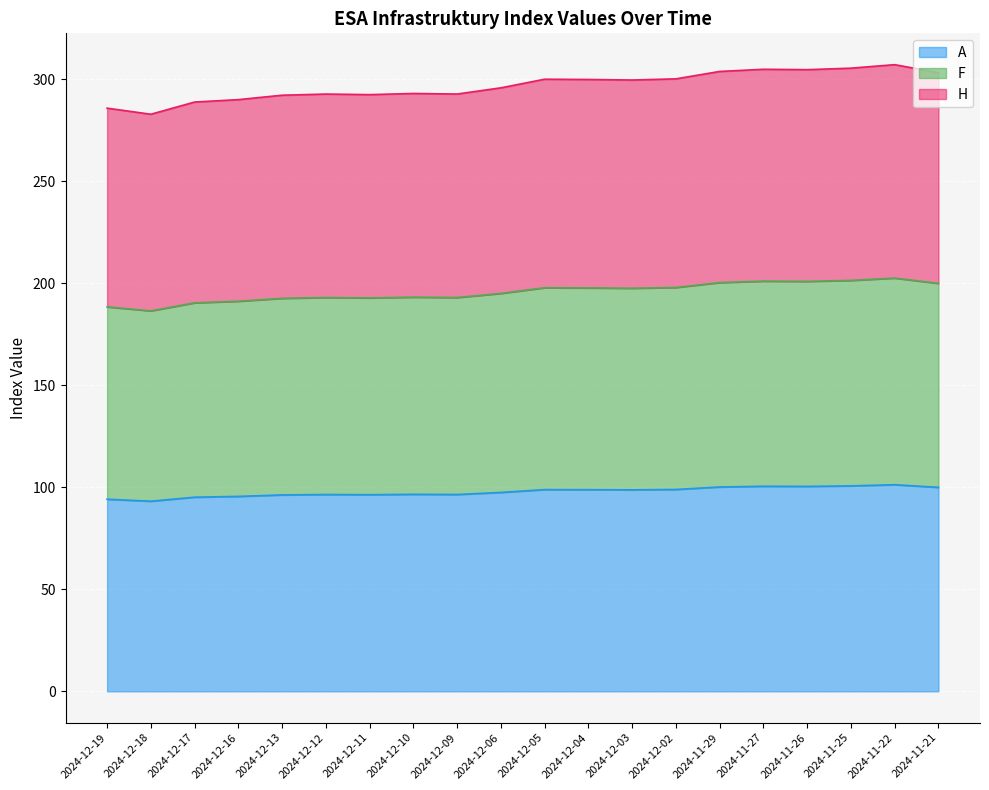

What is the total value across all series at 2024-12-19?

285.7